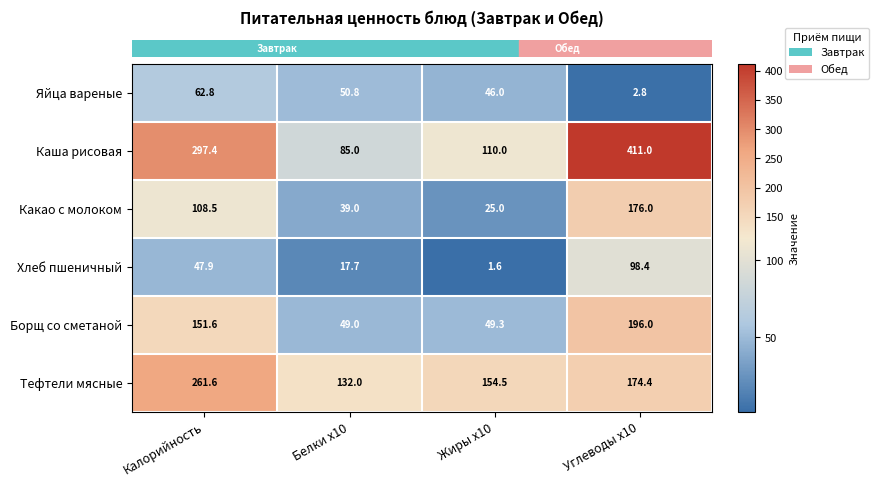

At how many categories does at least one series exceed 337?

1